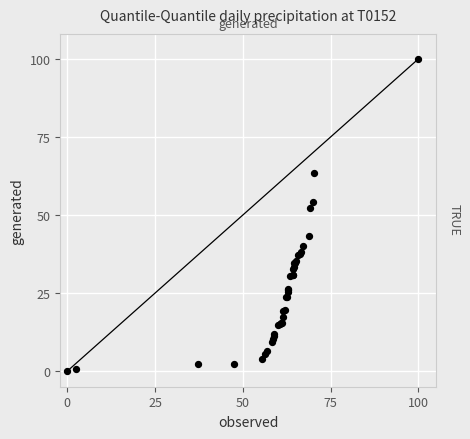

What Y value in the scatter plot is closest to 50?

52.2